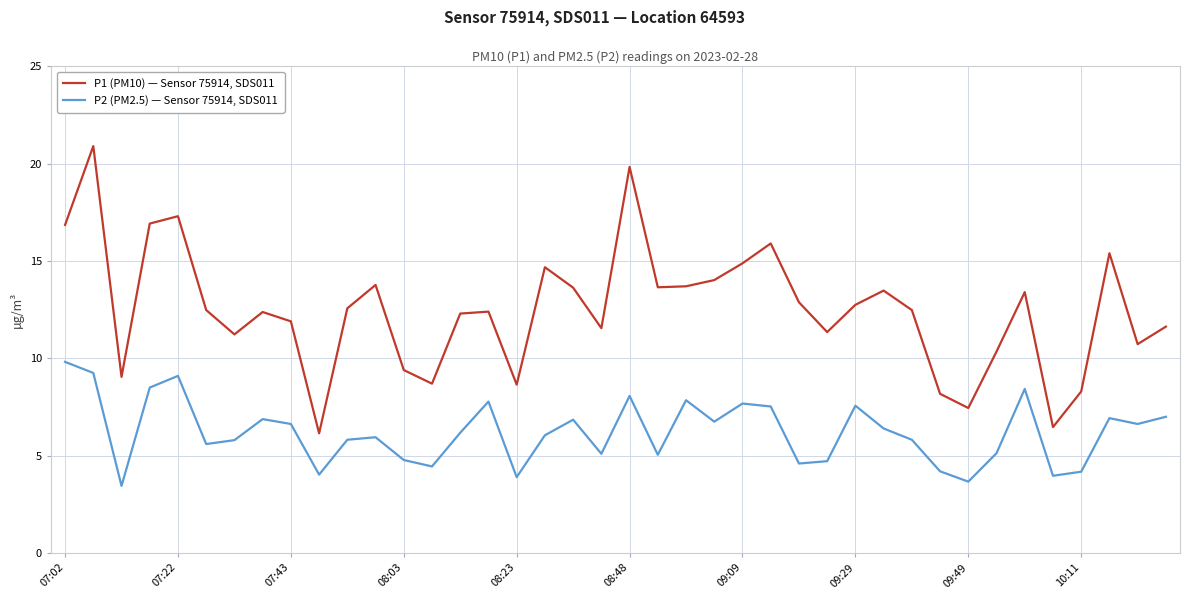

List the series in order of their overall mean, lowest first.

P2 (PM2.5) — Sensor 75914, SDS011, P1 (PM10) — Sensor 75914, SDS011